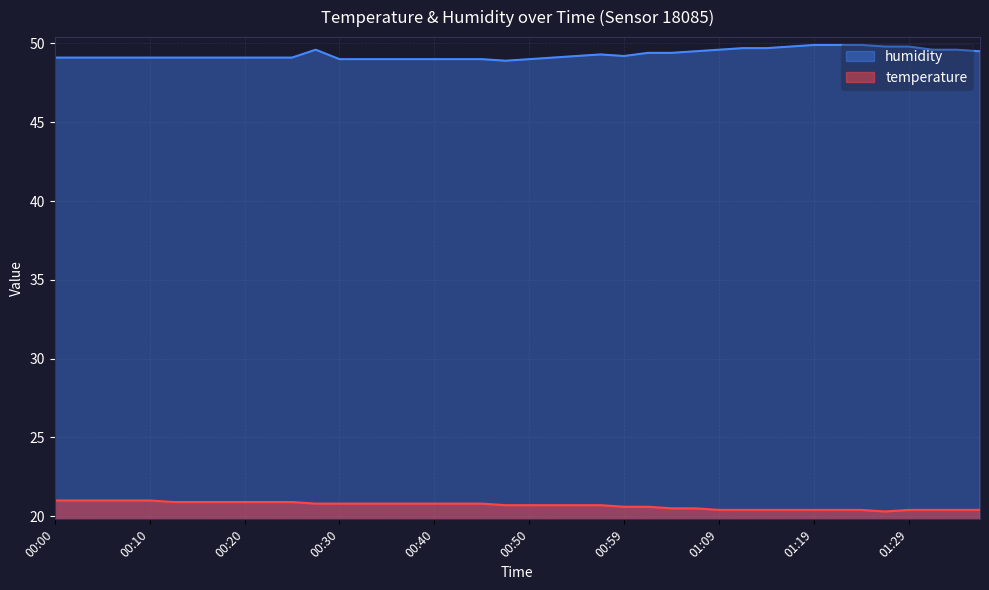

Reading left to right, list all the values displayed in this chart.

temperature: 00:00=21.0	00:03=21.0	00:05=21.0	00:08=21.0	00:10=21.0	00:13=20.9	00:15=20.9	00:18=20.9	00:20=20.9	00:22=20.9	00:25=20.9	00:27=20.8	00:30=20.8	00:32=20.8	00:35=20.8	00:37=20.8	00:40=20.8	00:42=20.8	00:45=20.8	00:47=20.7	00:50=20.7	00:52=20.7	00:54=20.7	00:57=20.7	00:59=20.6	01:02=20.6	01:04=20.5	01:07=20.5	01:09=20.4	01:12=20.4	01:14=20.4	01:17=20.4	01:19=20.4	01:21=20.4	01:24=20.4	01:26=20.3	01:29=20.4	01:31=20.4	01:34=20.4	01:36=20.4
humidity: 00:00=49.1	00:03=49.1	00:05=49.1	00:08=49.1	00:10=49.1	00:13=49.1	00:15=49.1	00:18=49.1	00:20=49.1	00:22=49.1	00:25=49.1	00:27=49.6	00:30=49.0	00:32=49.0	00:35=49.0	00:37=49.0	00:40=49.0	00:42=49.0	00:45=49.0	00:47=48.9	00:50=49.0	00:52=49.1	00:54=49.2	00:57=49.3	00:59=49.2	01:02=49.4	01:04=49.4	01:07=49.5	01:09=49.6	01:12=49.7	01:14=49.7	01:17=49.8	01:19=49.9	01:21=49.9	01:24=49.9	01:26=49.8	01:29=49.8	01:31=49.6	01:34=49.6	01:36=49.5